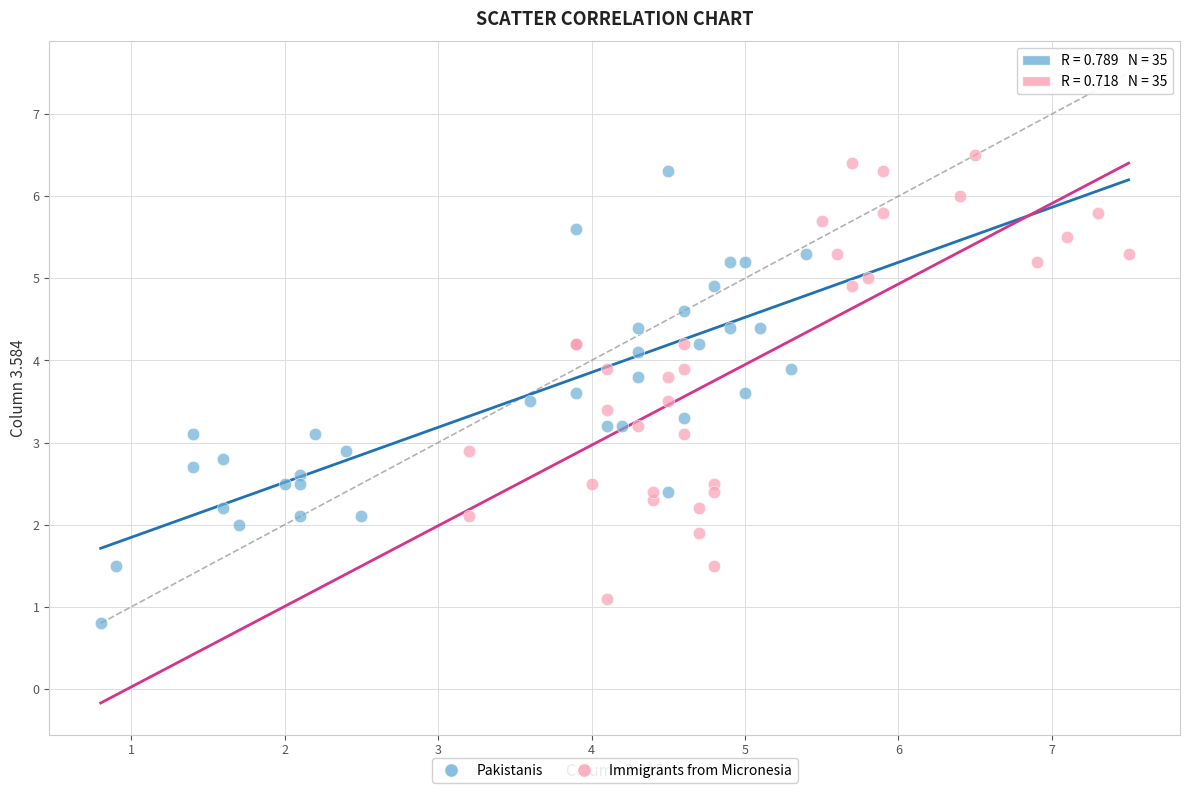

Which series contains the highest Y value?

Immigrants from Micronesia